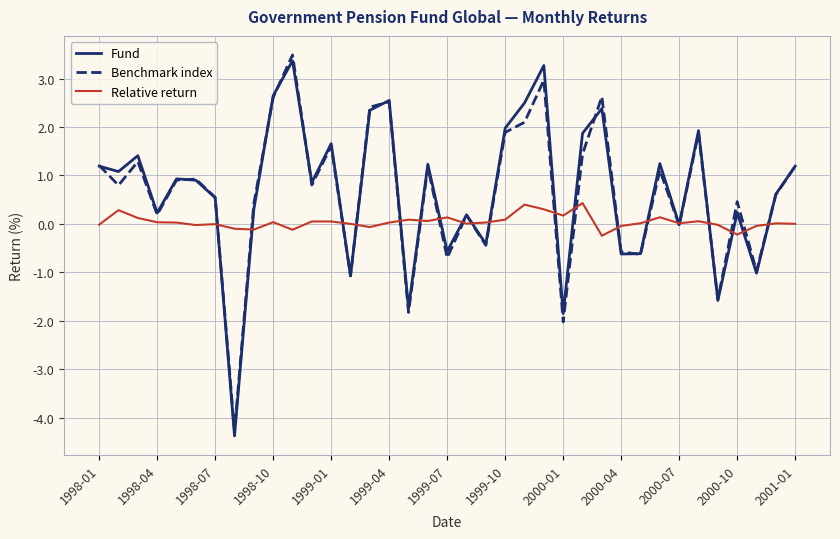

What is the greatest value displayed?

3.5